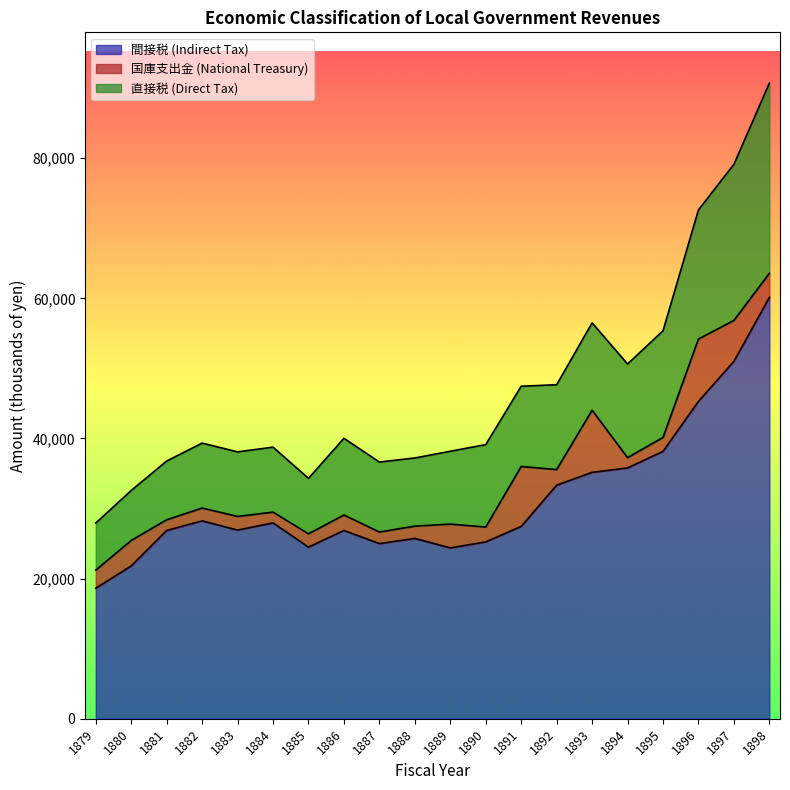

List the labels in order of 国庫支出金 (National Treasury) value, largest first.

1896, 1893, 1891, 1897, 1880, 1898, 1889, 1879, 1892, 1886, 1890, 1895, 1883, 1885, 1882, 1888, 1887, 1884, 1881, 1894